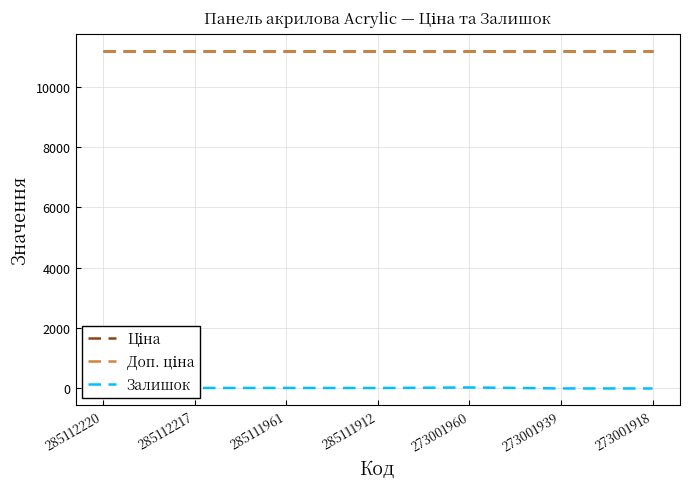

Does the chart display data point markers on the line(s)?

No